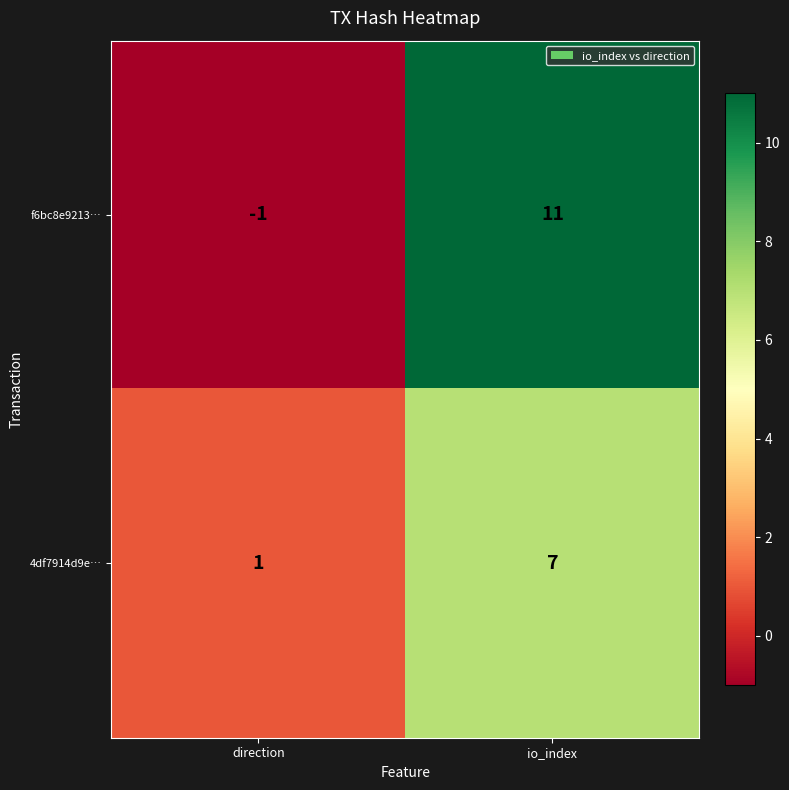

Reading left to right, extract all data points from this chart.

f6bc8e9213…: direction=-1	io_index=11
4df7914d9e…: direction=1	io_index=7